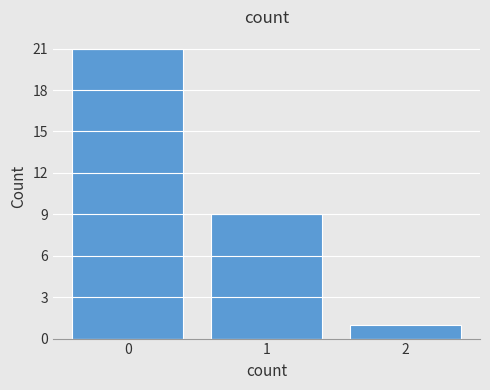

Which range on the x-axis has the tallest bar?

-0.5 to 0.5